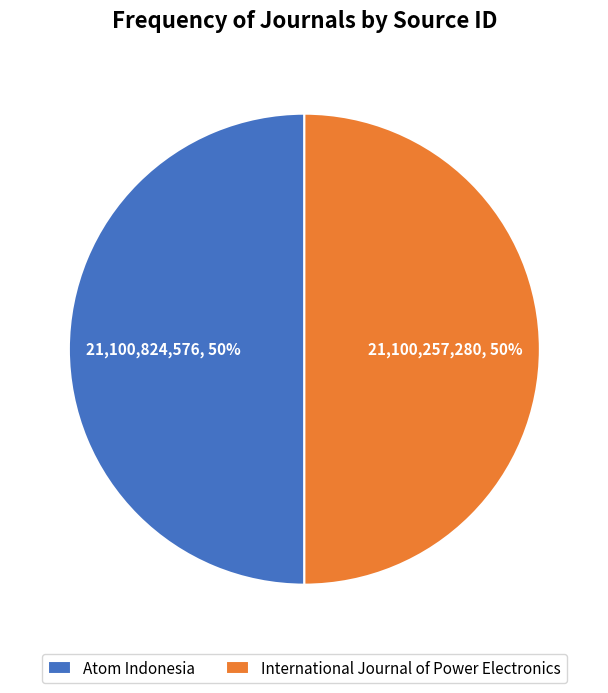

To the nearest percent, what portion does International Journal of Power Electronics represent?

50%